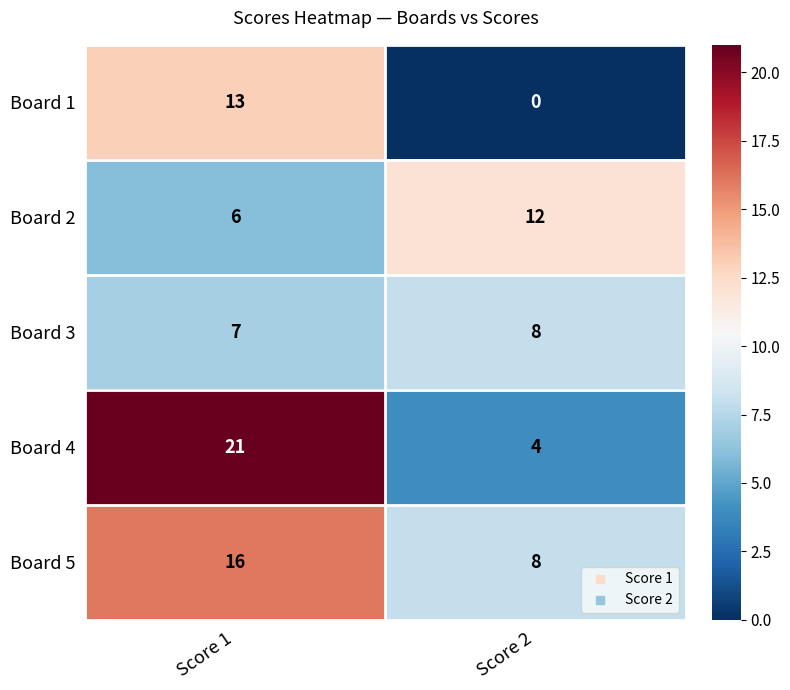

What is the sum of the Board 1 values at Score 1 and Score 2?

13